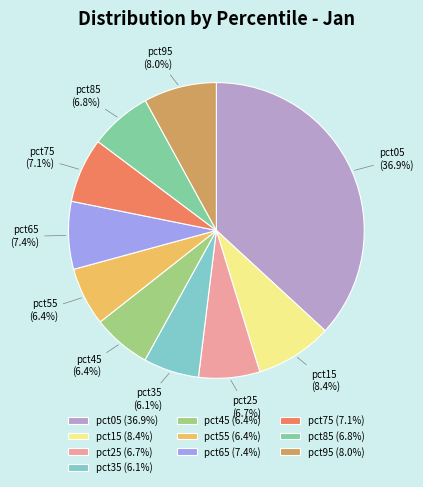

Is there any slice that represents more than half of the pie?

No